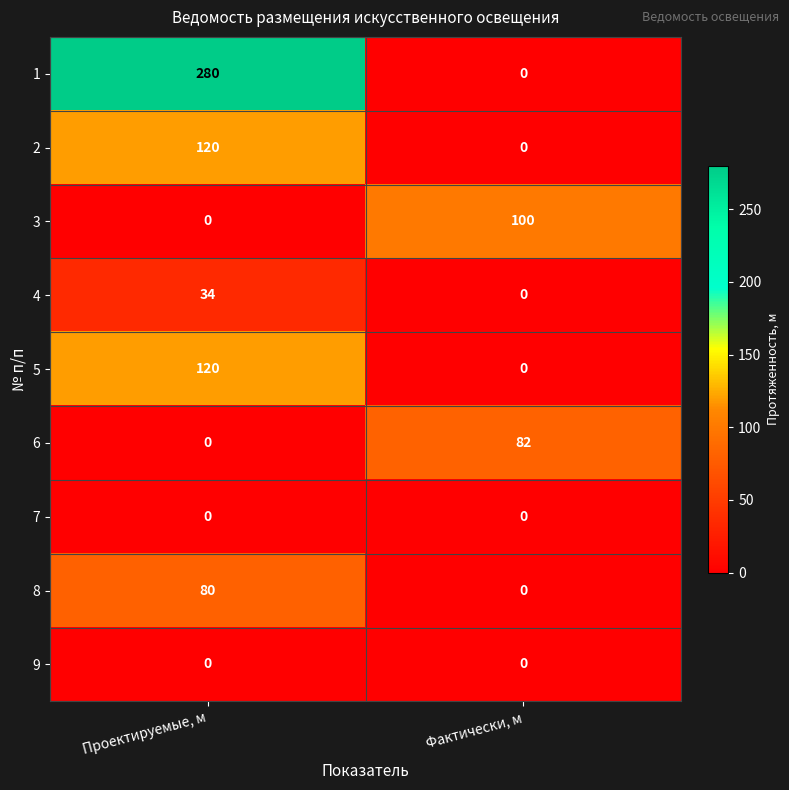

What is the sum of all 8 values?

80